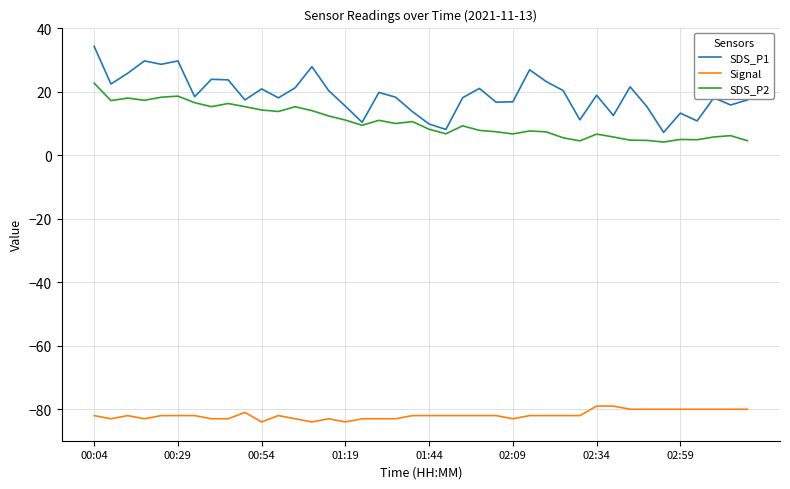

Which series has the widest spread of values?

SDS_P1